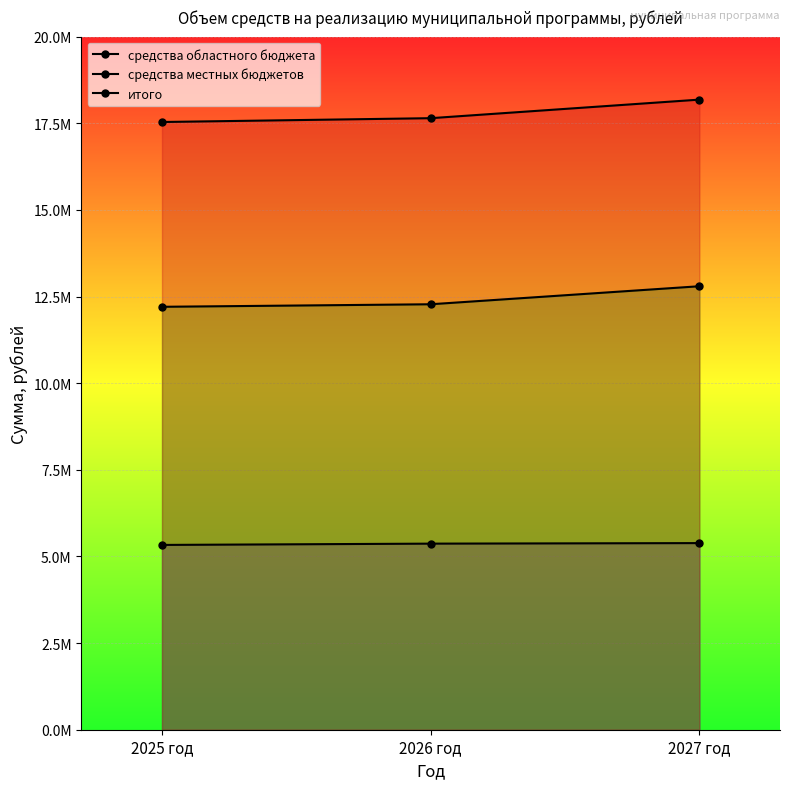

What is the minimum value for средства областного бюджета?

5332202.0